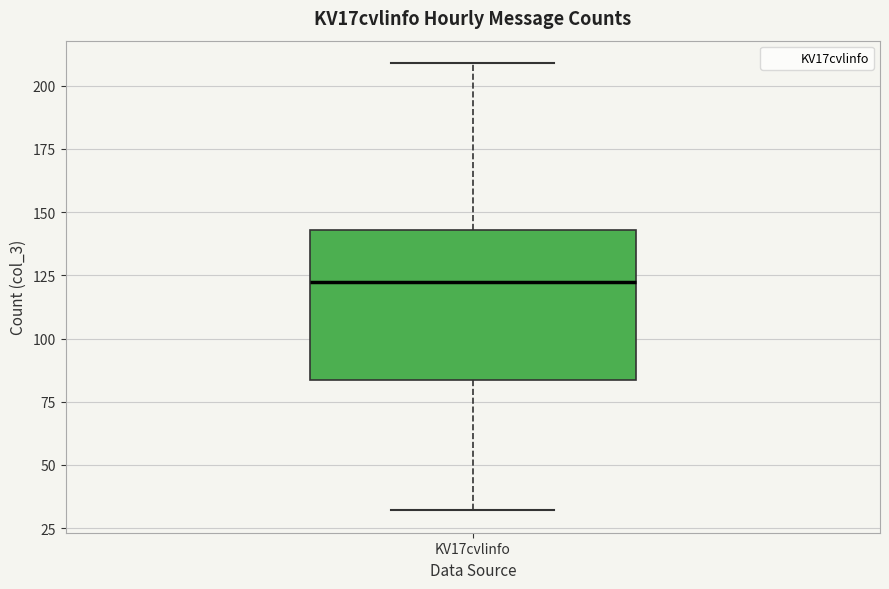

Read this box plot against the y-axis: the position of the median line, the range covered by the box, and the ends of both whiskers. The values are not printed on the chart, so give them approximately, as read against the axis.

median 125, box 85 to 145, whiskers 30 to 210